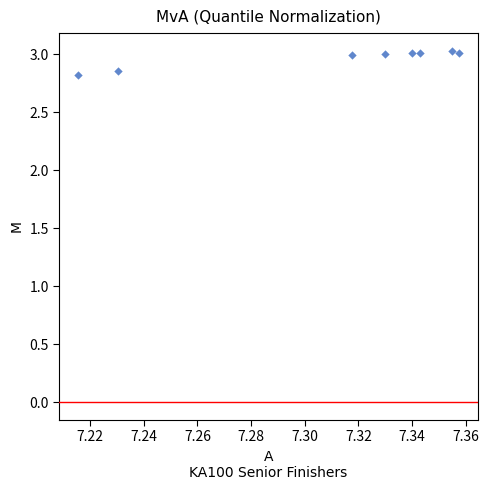

What Y value in the scatter plot is closest to 2?

2.8